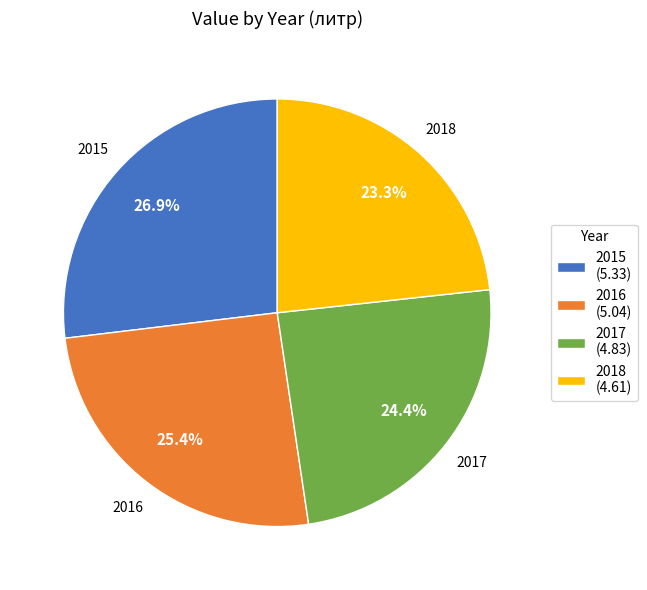

What percentage is NOT represented by 2017?

75.6%